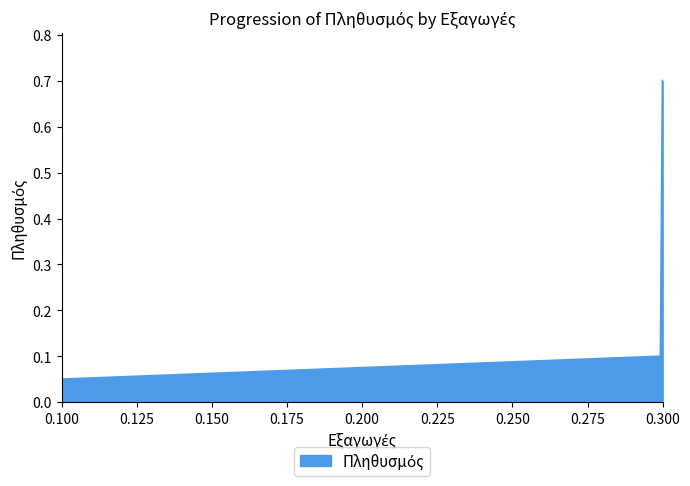

What is the greatest value displayed?

0.7